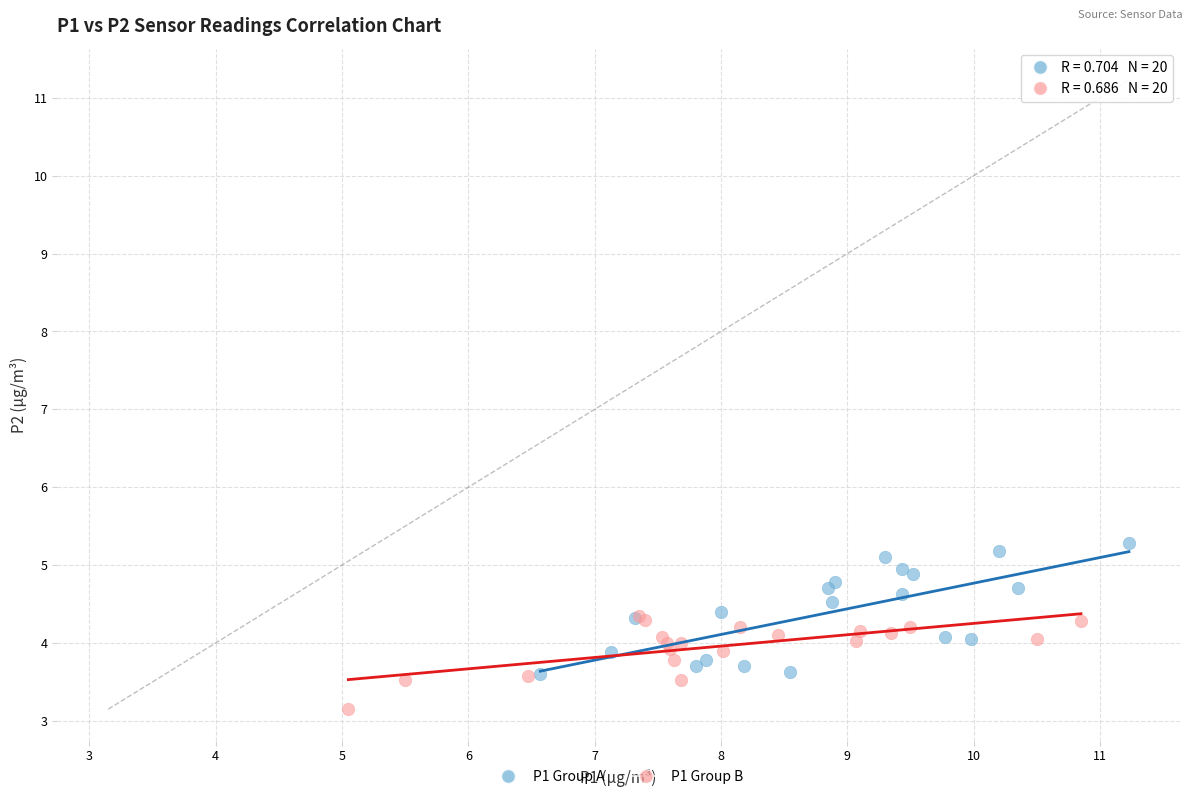

Which series has the widest spread of Y values?

P1 Group A